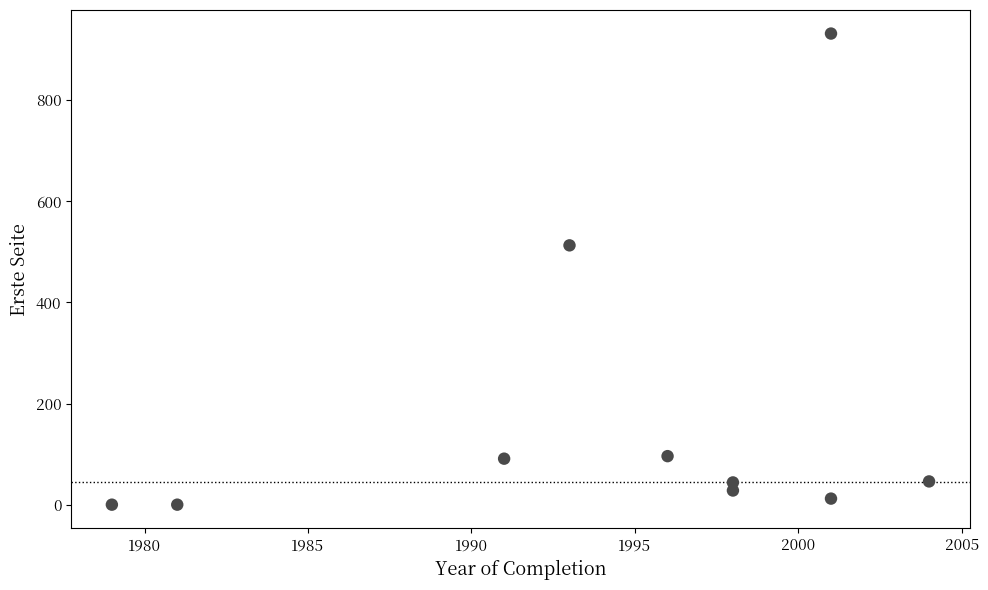

What Y value in the scatter plot is closest to 466?

513